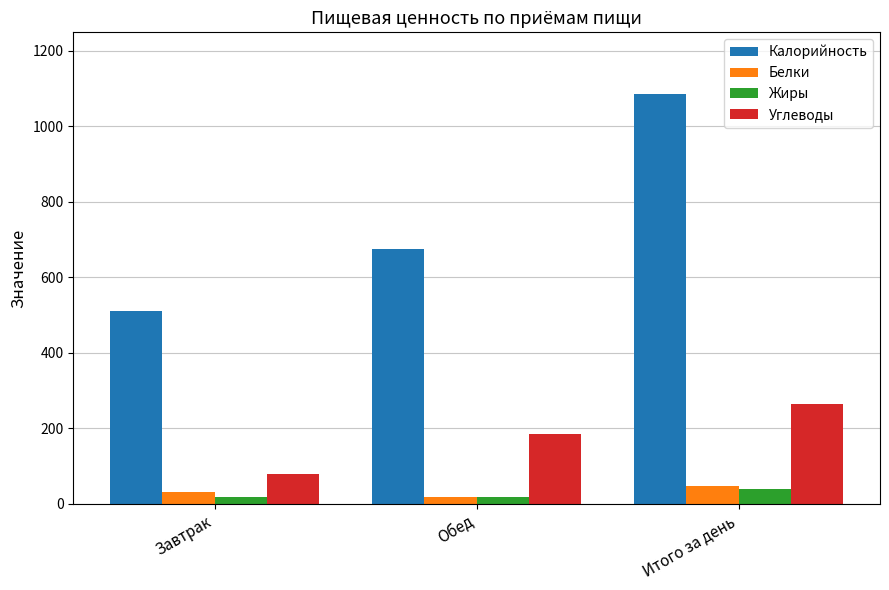

How many groups of bars are there?

3